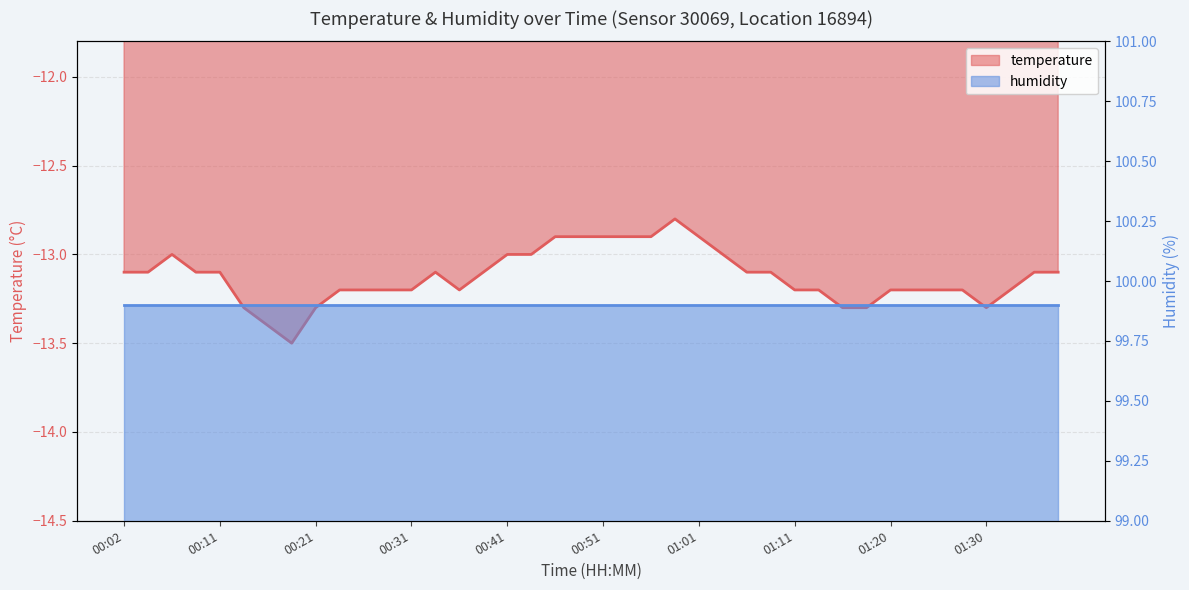

What is the change in value from 00:02 to 01:30?

-0.2